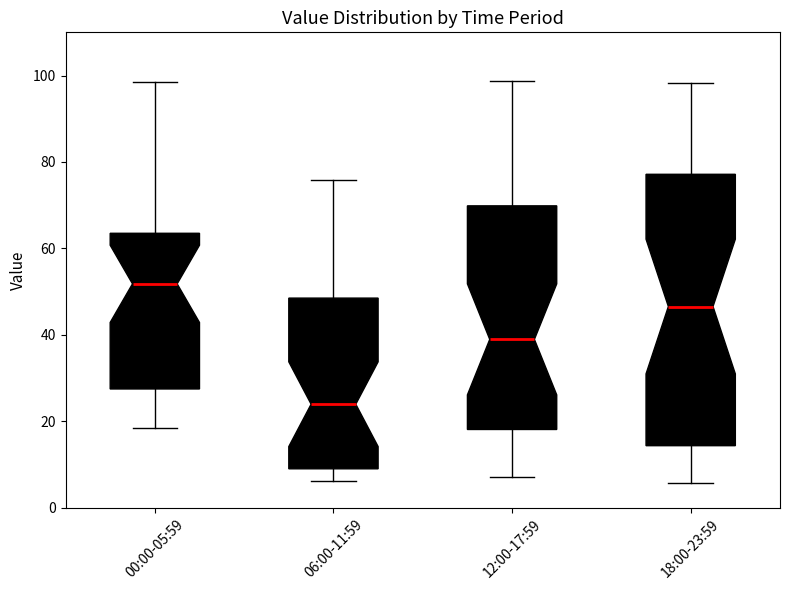

Which box's median line is the lowest?

06:00-11:59